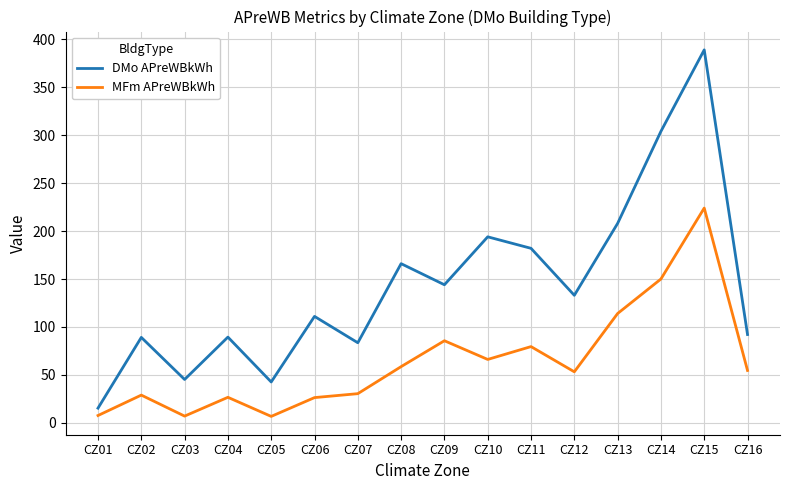

How many values in the MFm APreWBkWh series exceed 54?

8